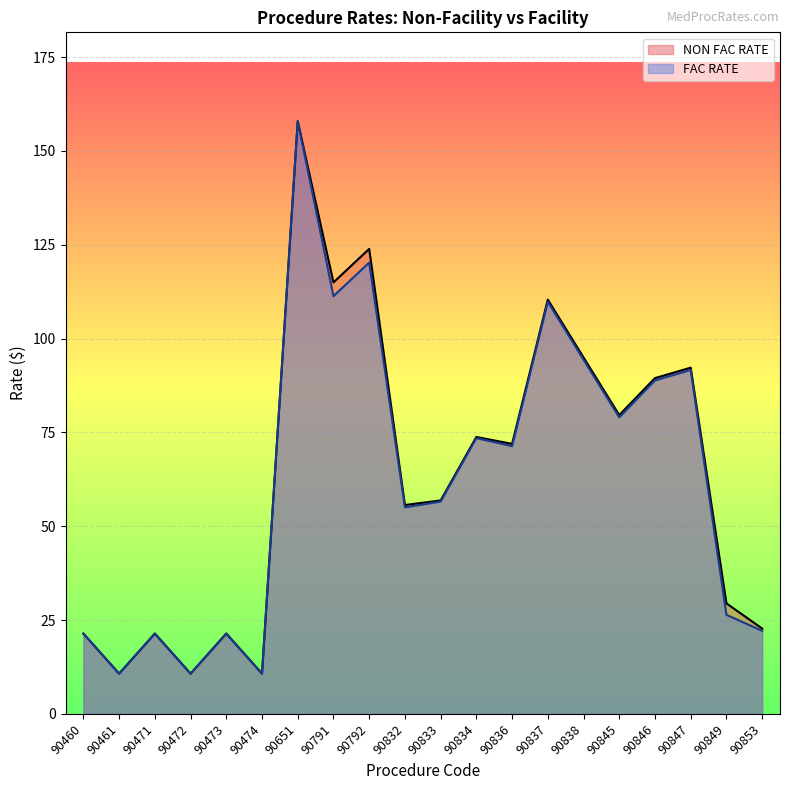

What are all the series names shown in the legend?

NON FAC RATE, FAC RATE